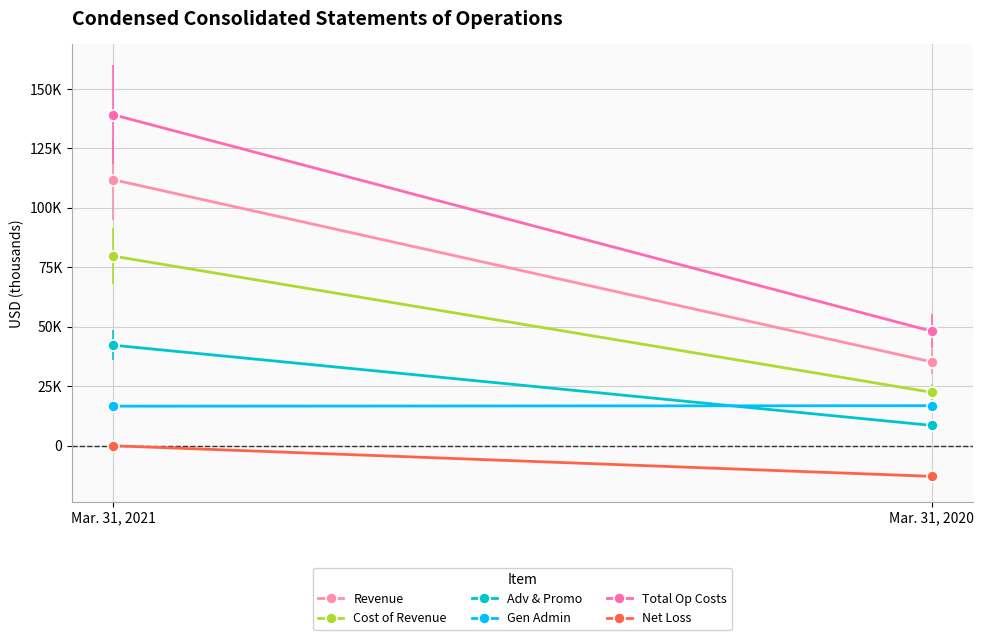

Is the value of Total Op Costs at Mar. 31, 2021 greater than the value of Gen Admin at Mar. 31, 2021?

Yes